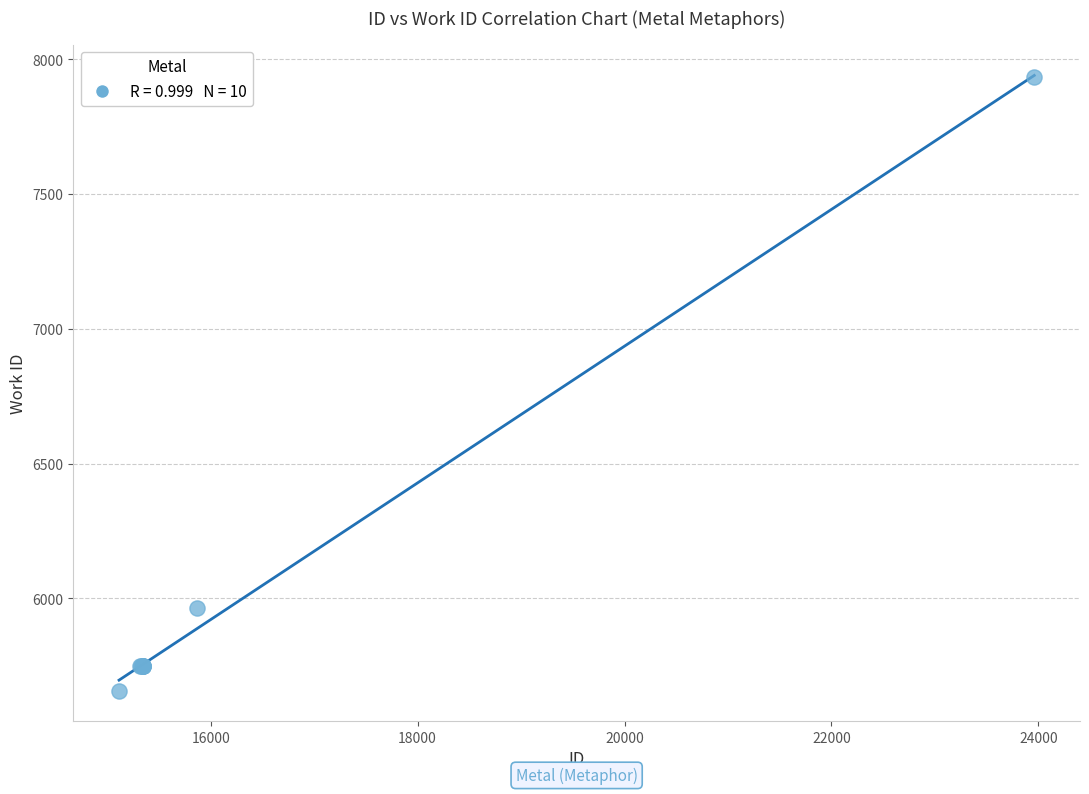

What Y value in the scatter plot is closest to 6796?

5963